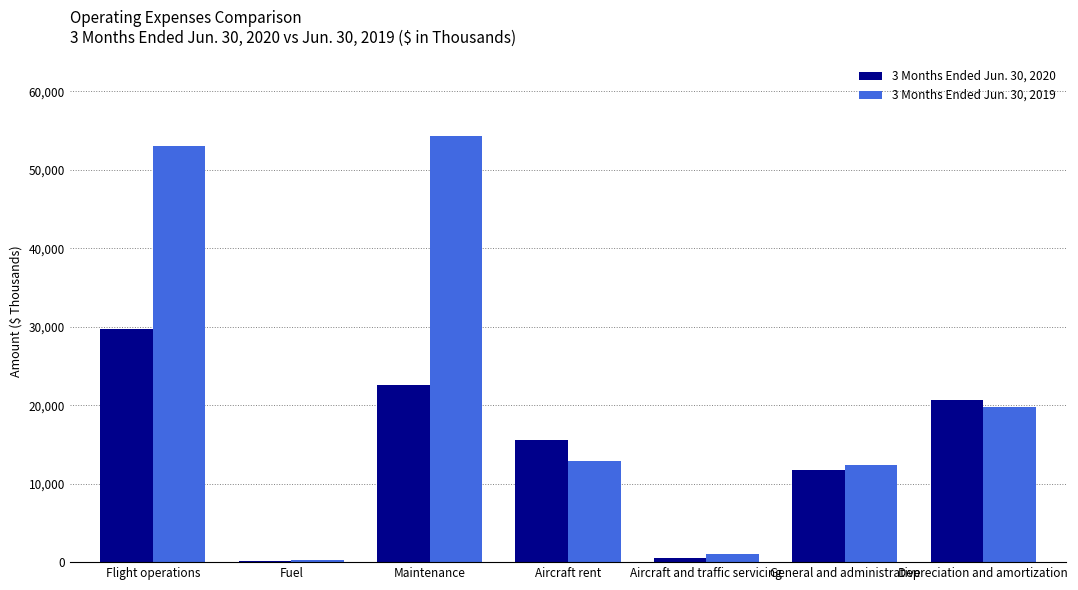

The 3 Months Ended Jun. 30, 2019 series shows 19761 at Depreciation and amortization. True or false?

True